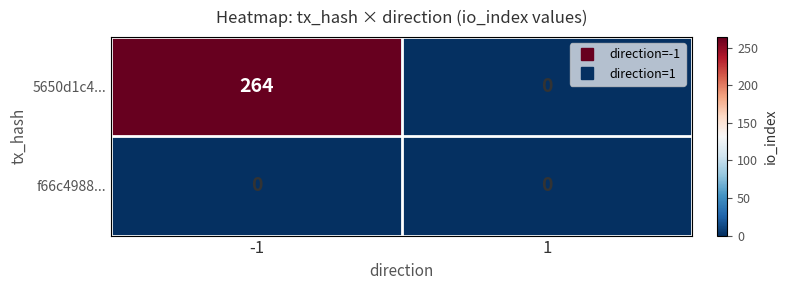

How many distinct data groups are displayed?

2